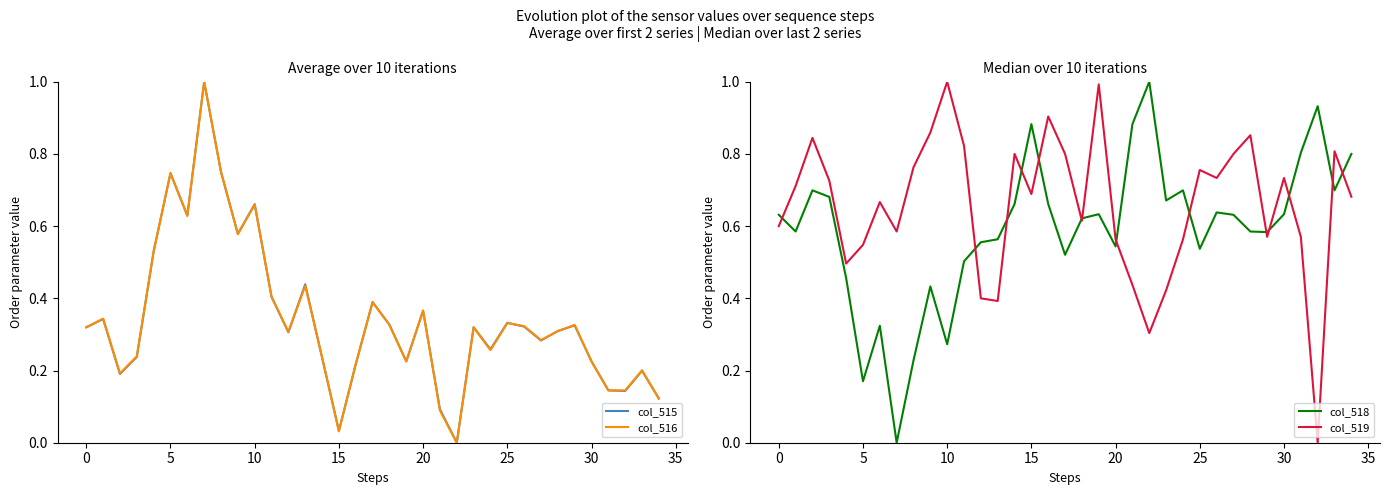

Is it true that col_519 equals 0.5 at 28?

False